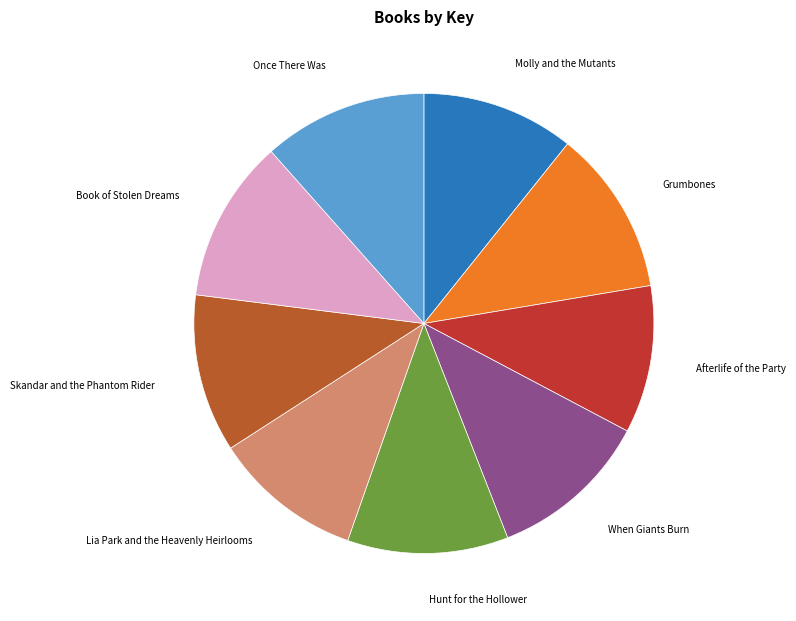

Is there a majority slice in this chart?

No